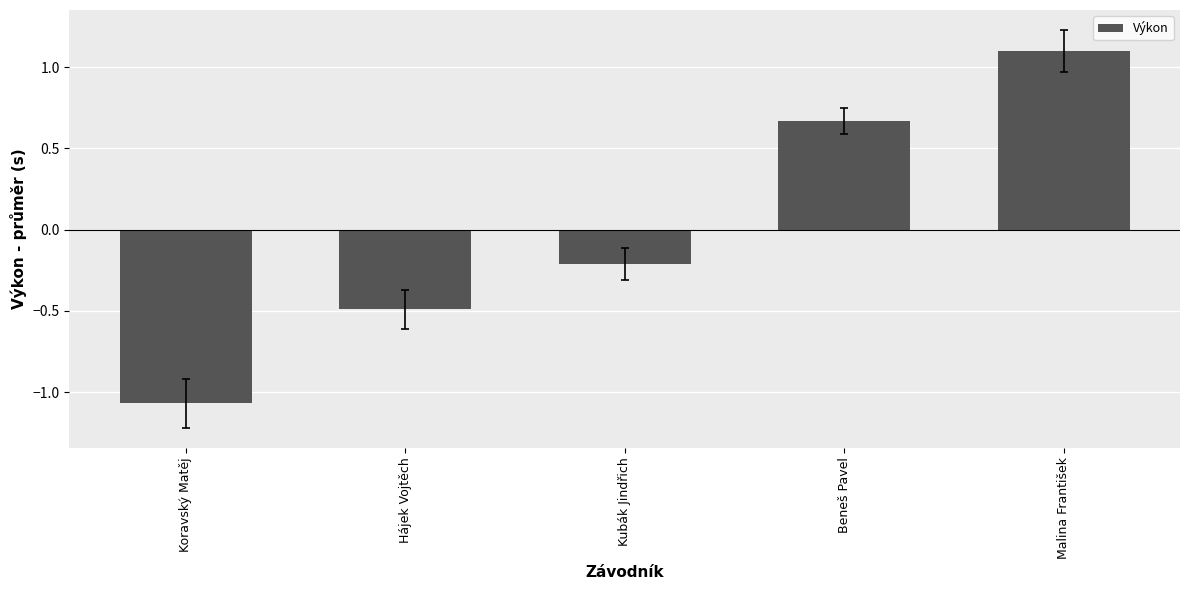

What is the greatest value displayed?

1.1